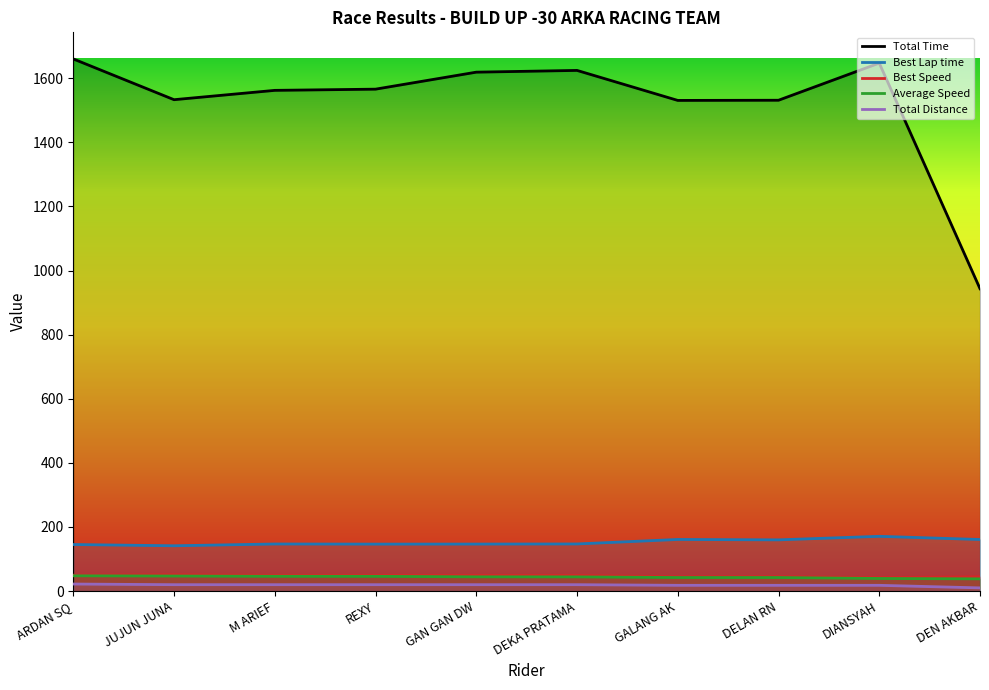

In Total Time, how many points are higher than both neighbors (excluding endpoints)?

2